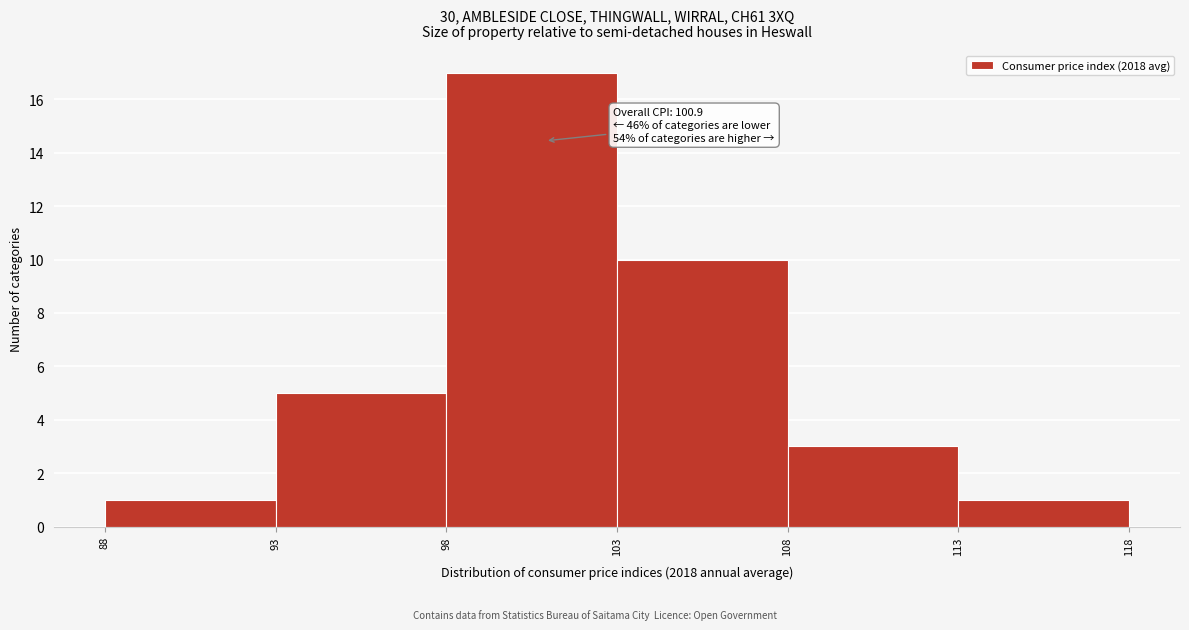

Which range on the x-axis has the tallest bar?

98 to 103